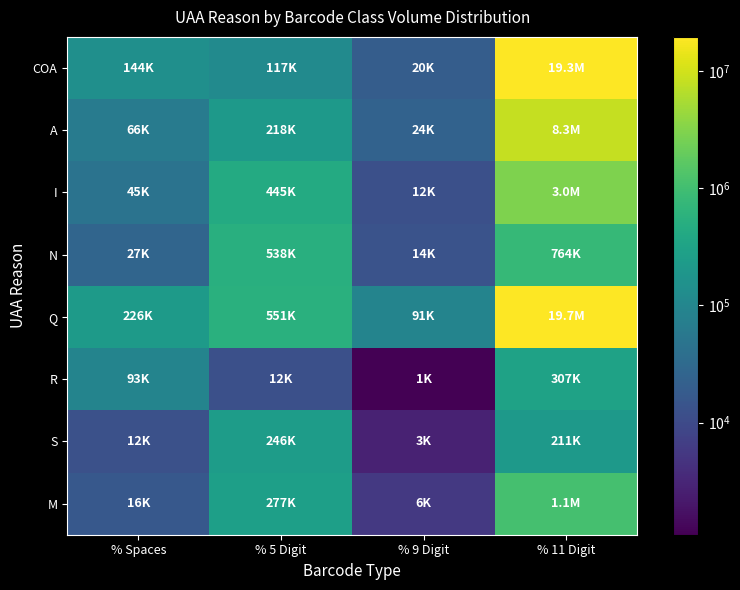

At % 5 Digit, list the series in order from smallest to largest.

R, COA, A, S, M, I, N, Q